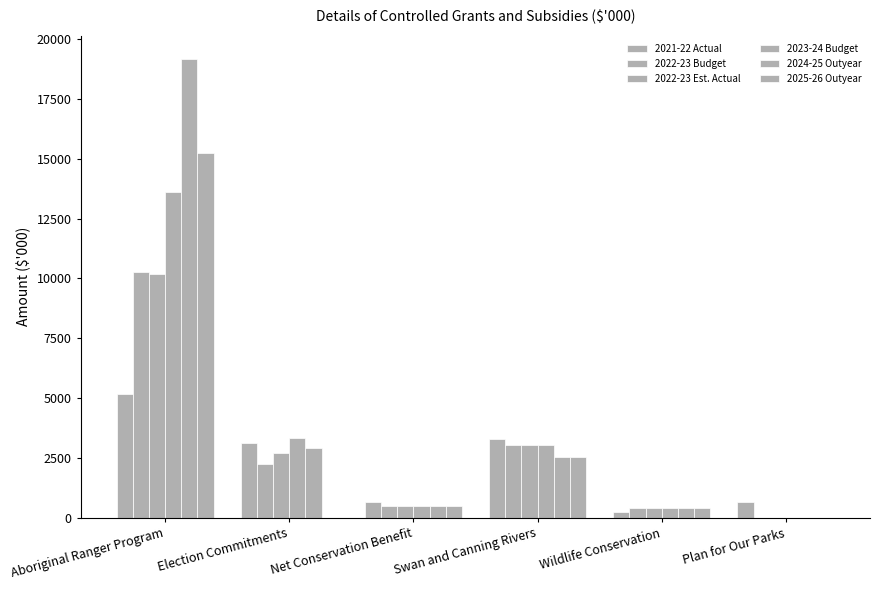

Count the number of data series in this chart.

6